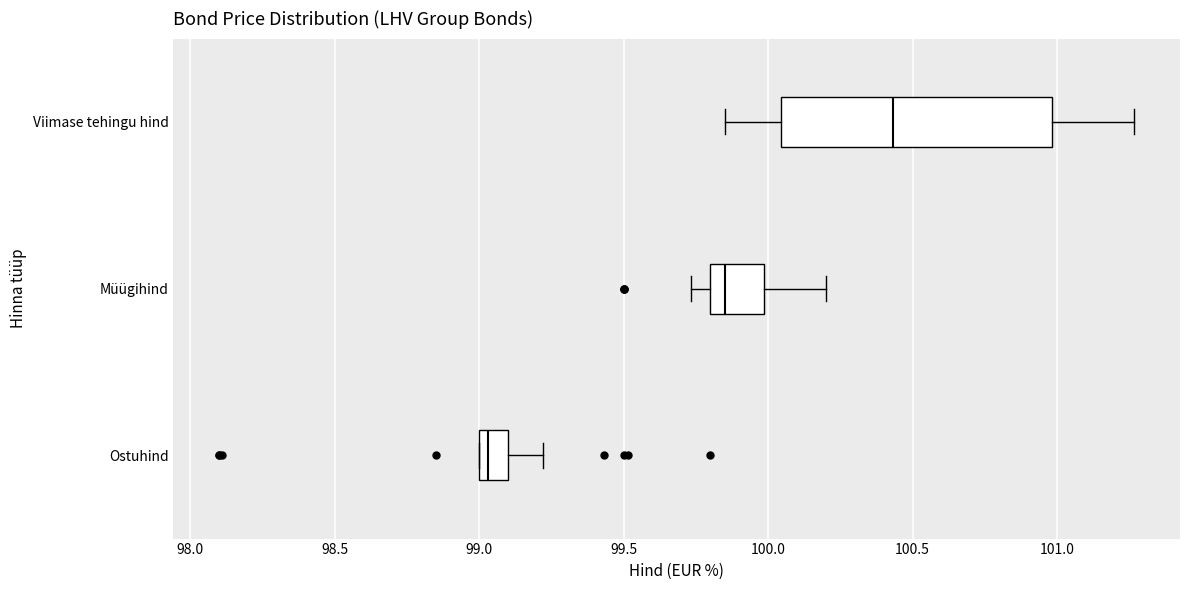

Which box's median line is the furthest to the right?

Viimase tehingu hind